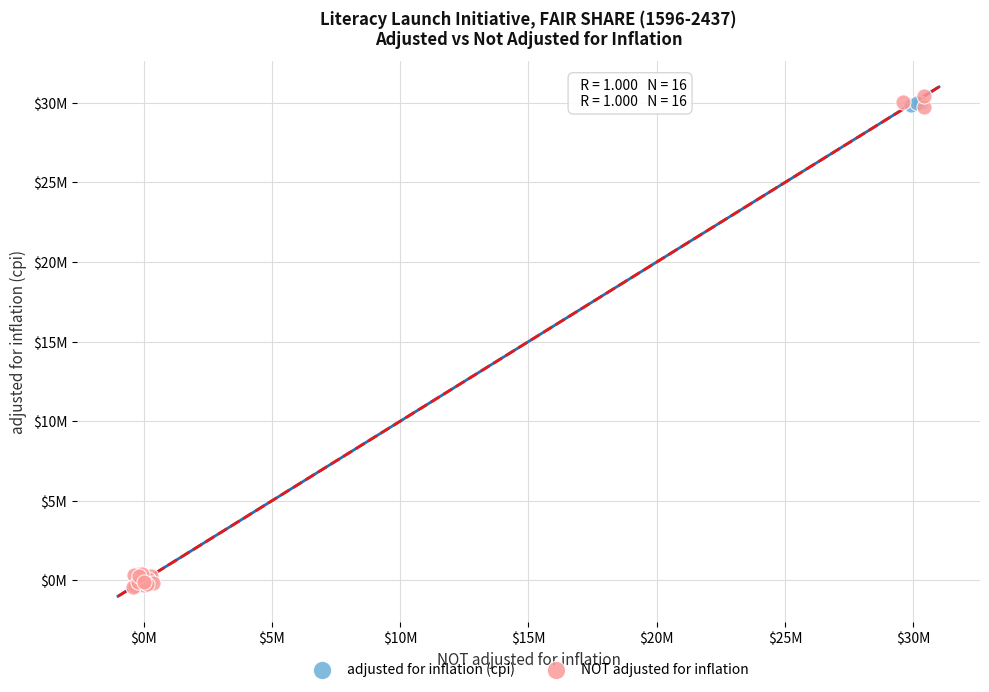

What are all the series names shown in the legend?

adjusted for inflation (cpi), NOT adjusted for inflation